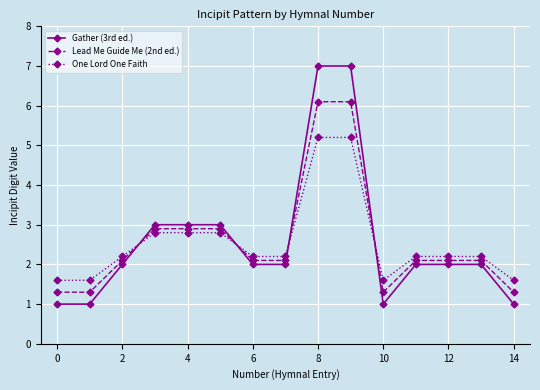

What is the maximum value for One Lord One Faith?

5.2